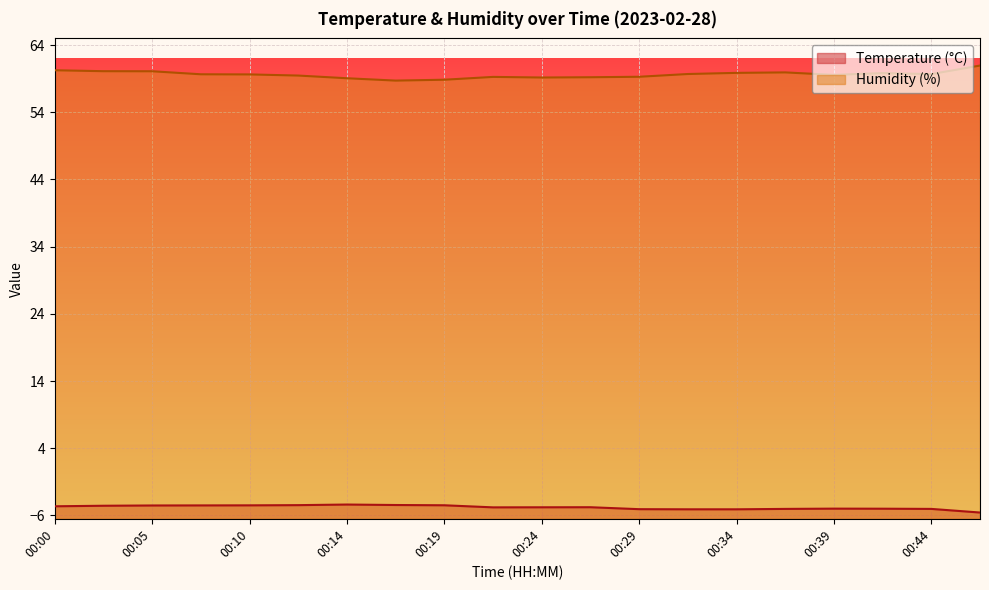

At 00:22, list the series in order from largest to smallest.

Humidity (%), Temperature (°C)